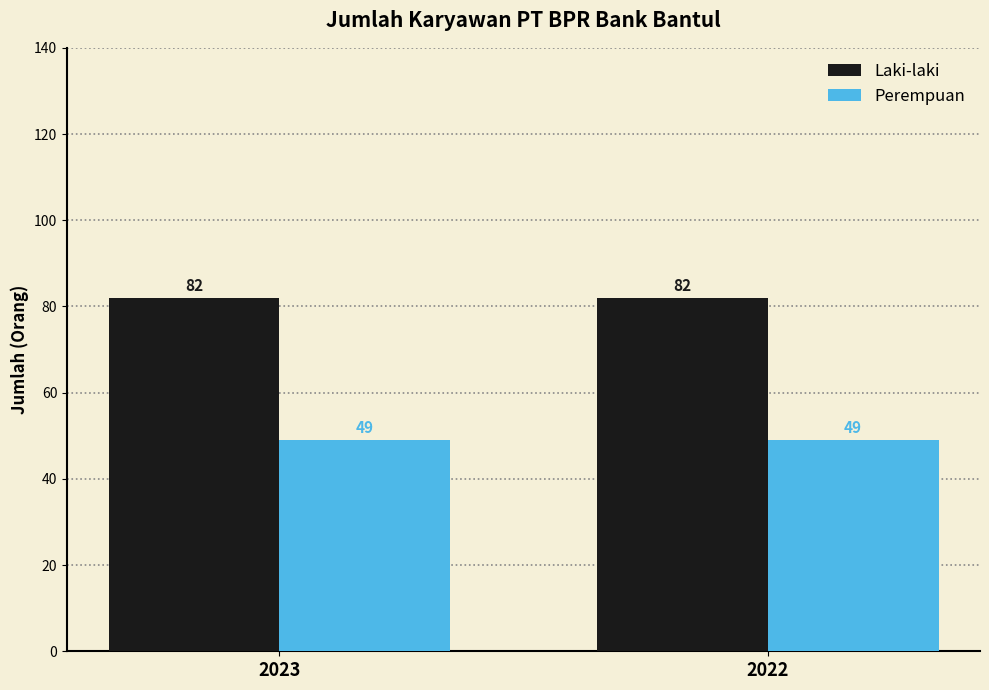

Rank the series at 2023 from lowest to highest value.

Perempuan, Laki-laki